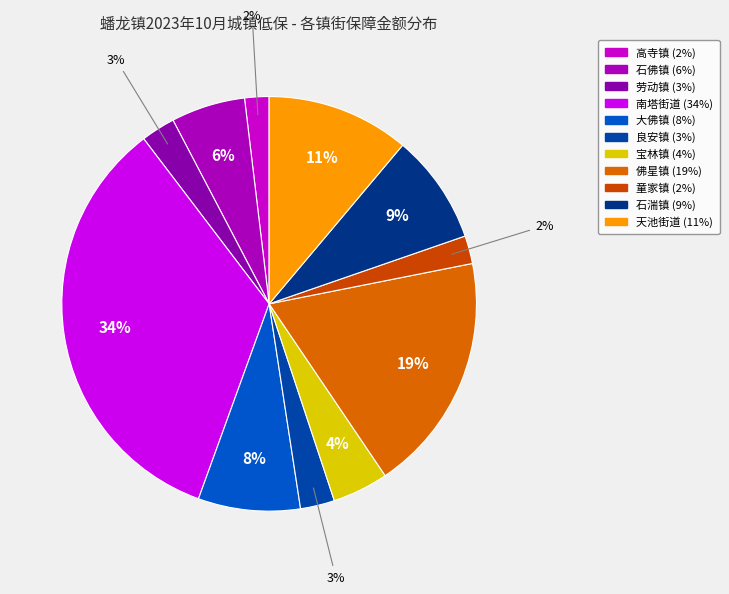

Count the number of slices in the pie.

11